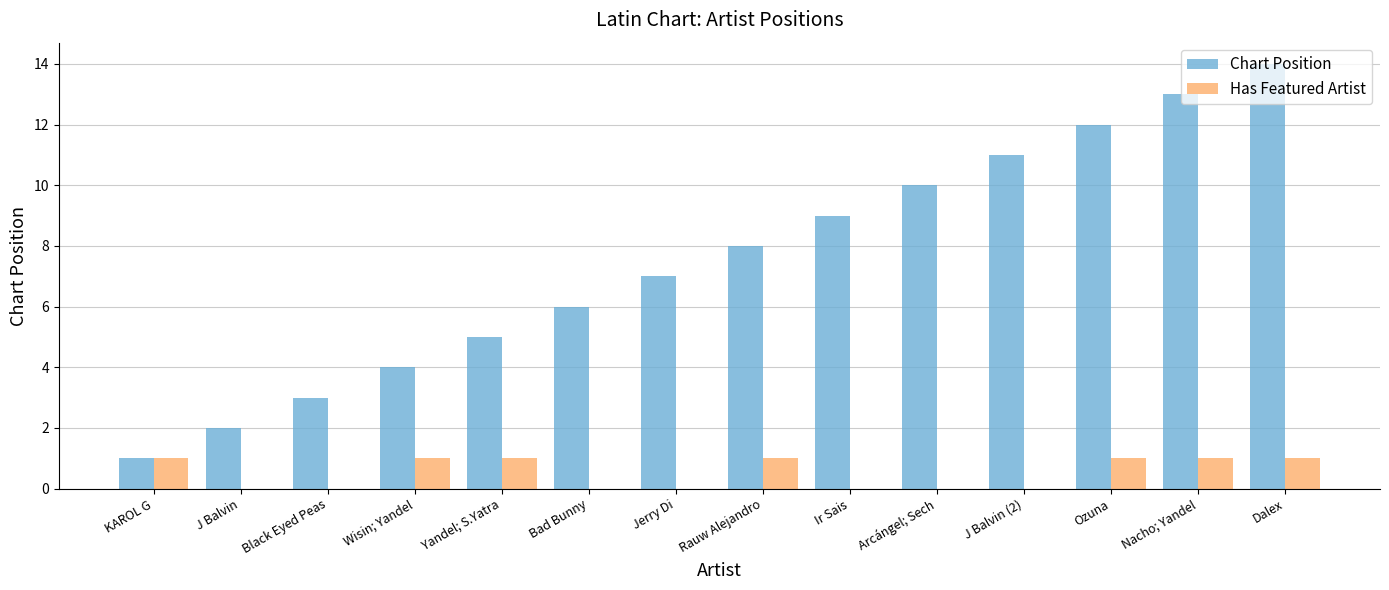

Which label corresponds to the largest value in the chart?

Dalex